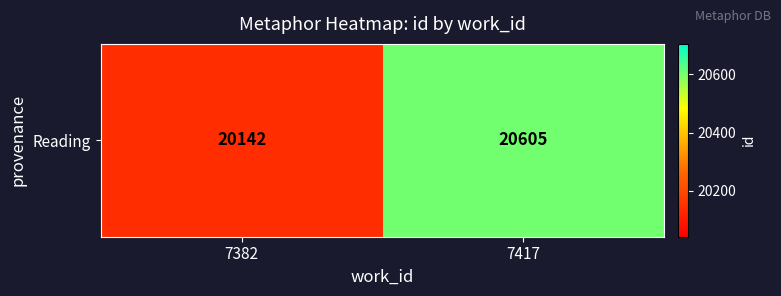

What is the smallest value displayed?

20142